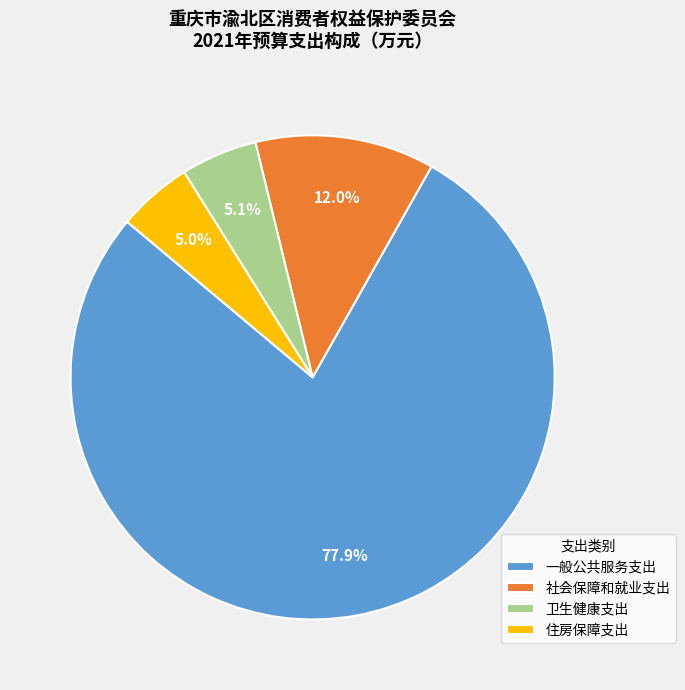

Between 住房保障支出 and 社会保障和就业支出, which is larger?

社会保障和就业支出